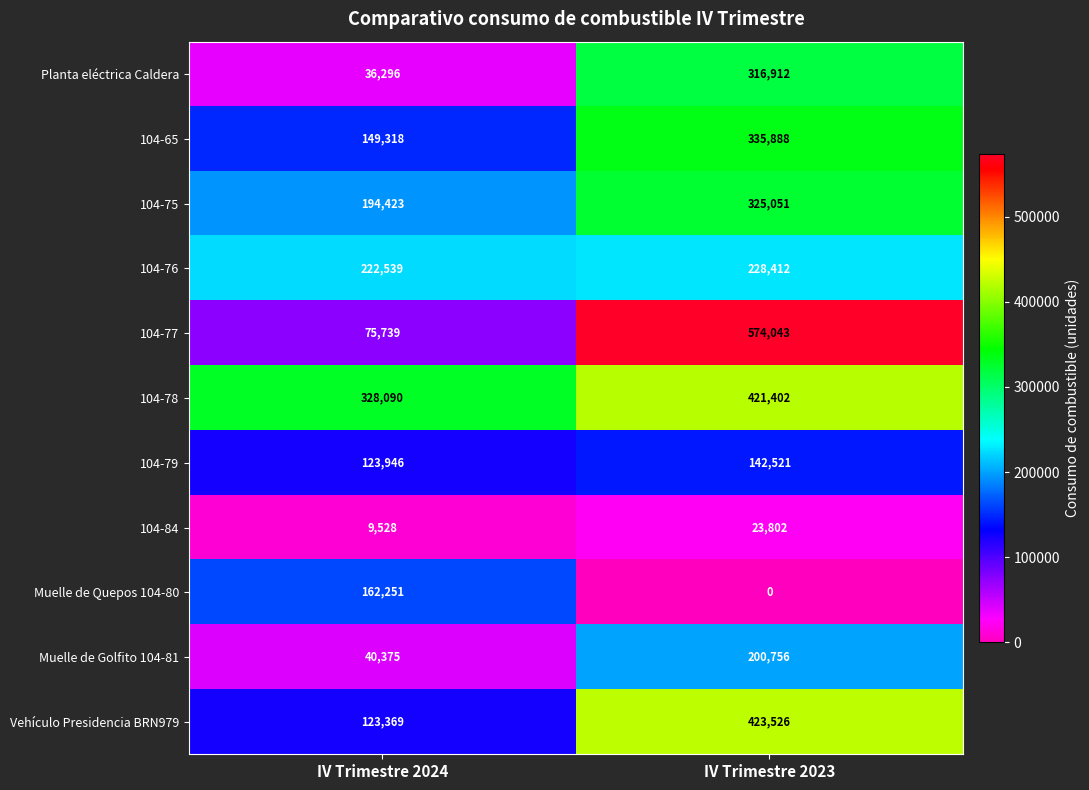

How many series are shown in this chart?

11